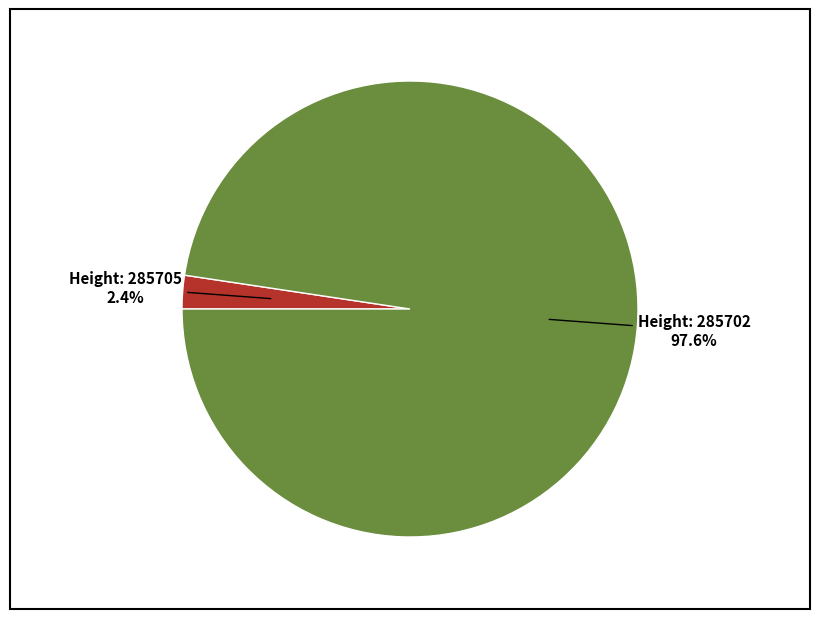

Is there a majority slice in this chart?

Yes